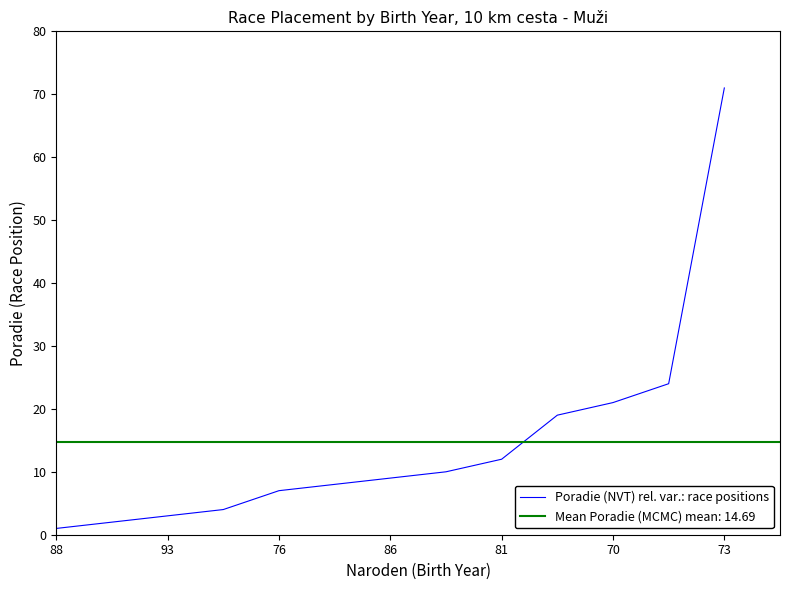

How many values exceed 9?

6